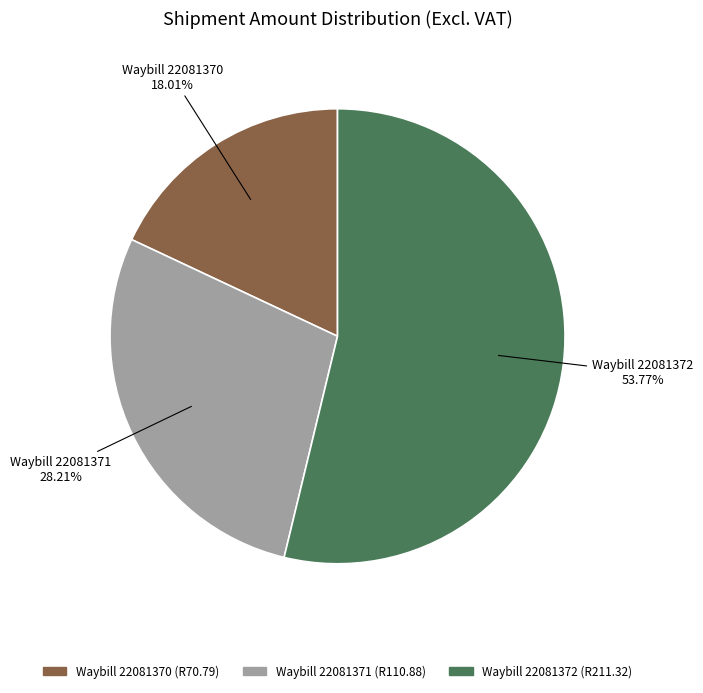

Does any single category account for the majority?

Yes